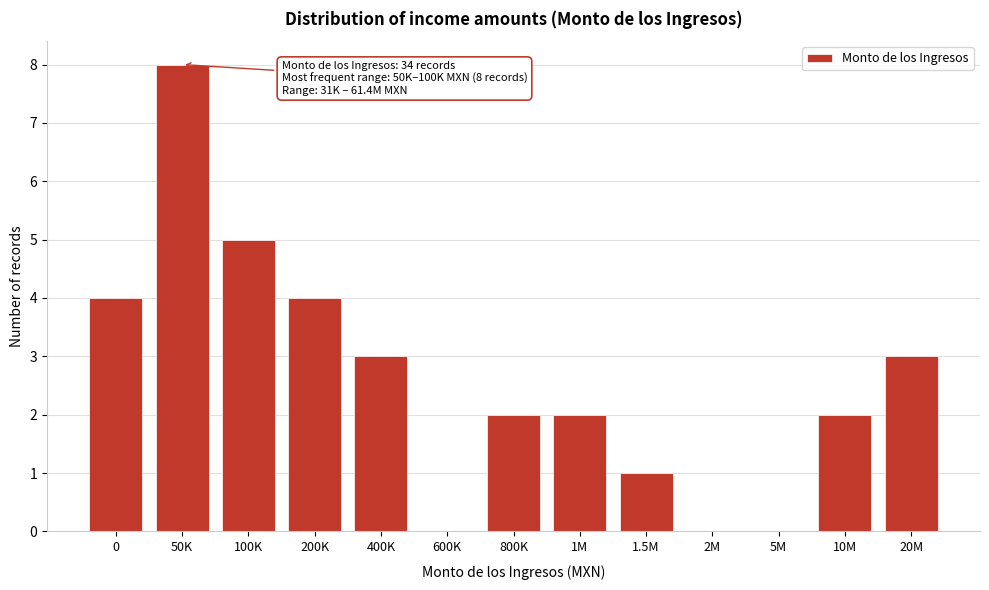

Reading left to right, extract all data points from this chart.

0=4	50K=8	100K=5	200K=4	400K=3	600K=0	800K=2	1M=2	1.5M=1	2M=0	5M=0	10M=2	20M=3